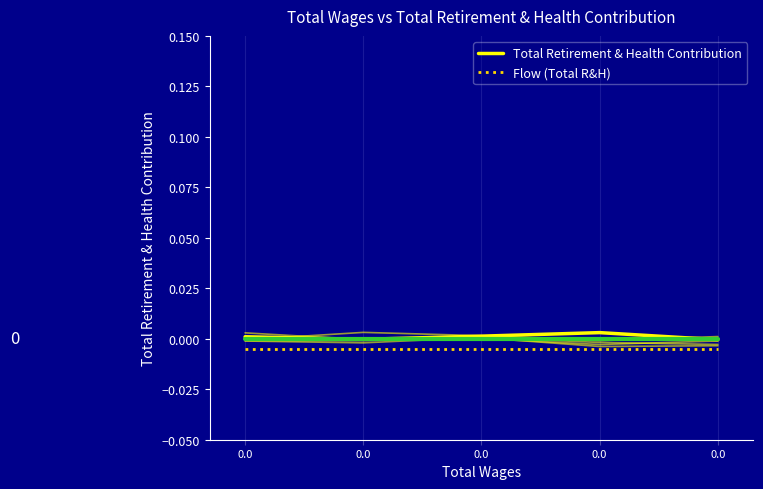

Is it true that Flow (Total R&H) equals -0.0 at 0.0?

False